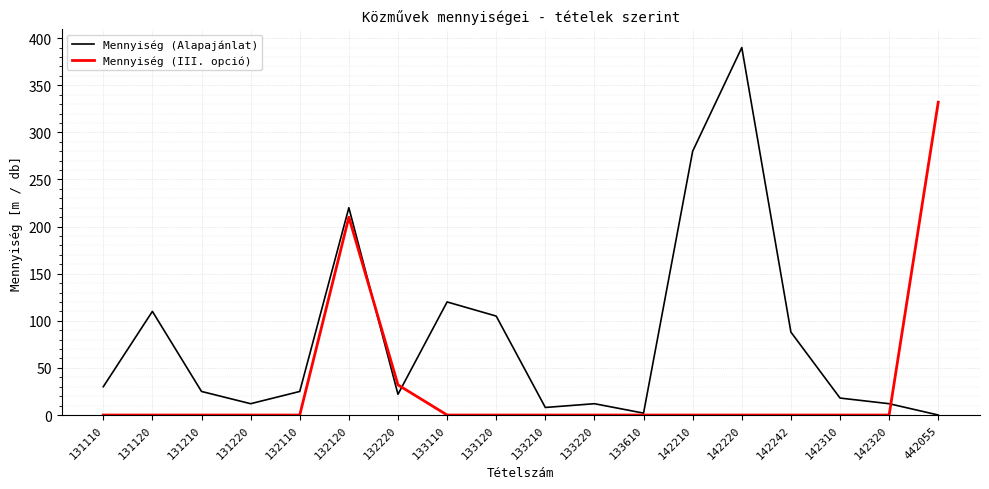

At which label does Mennyiség (III. opció) reach its peak?

442055